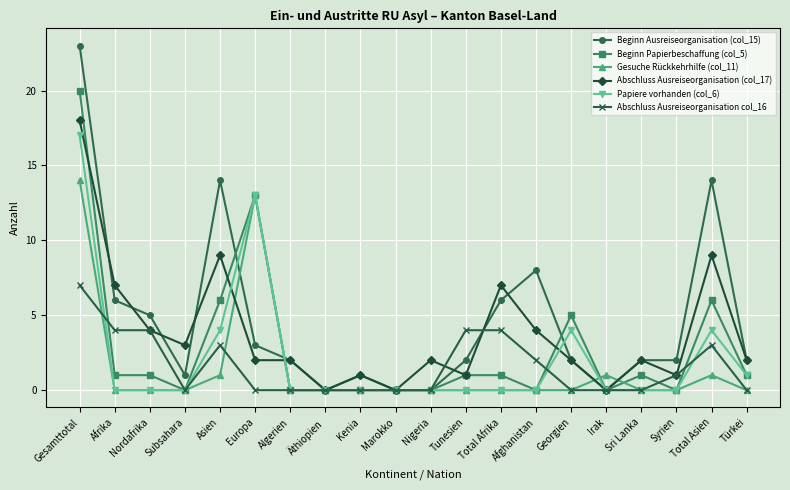

Which series changed the most between Gesamttotal and Tunesien?

Beginn Ausreiseorganisation (col_15)